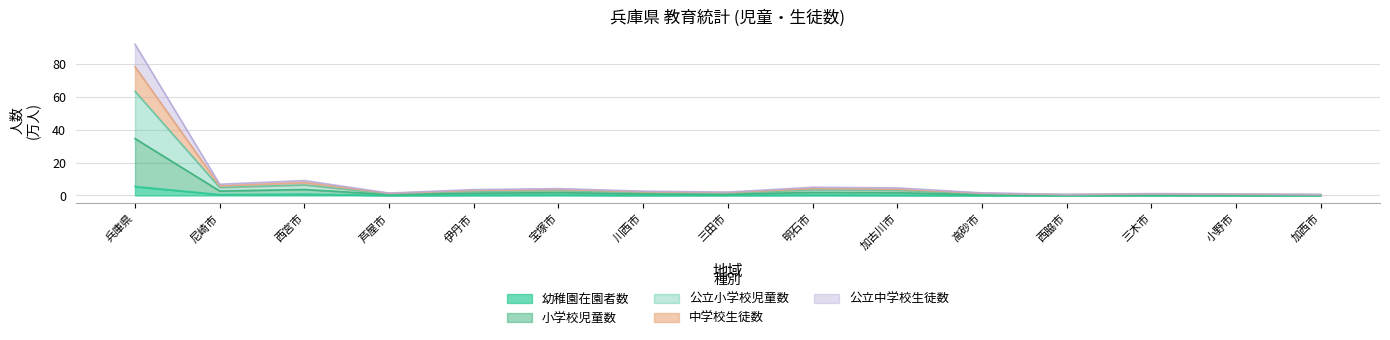

Is it true that 小学校児童数 equals 4.1 at 宝塚市?

True